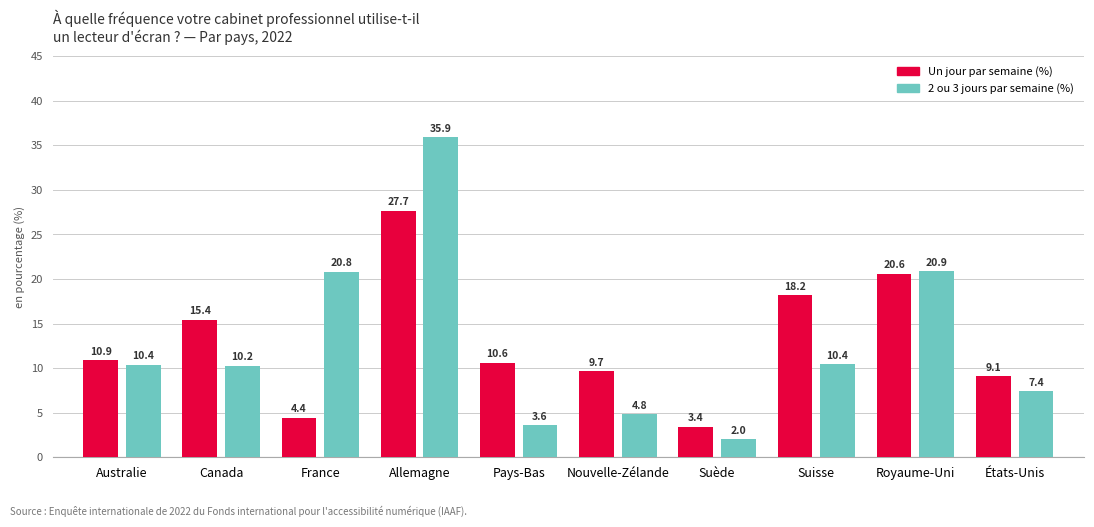

True or false: 2 ou 3 jours par semaine (%) has a value of 10.2 at Canada.

True